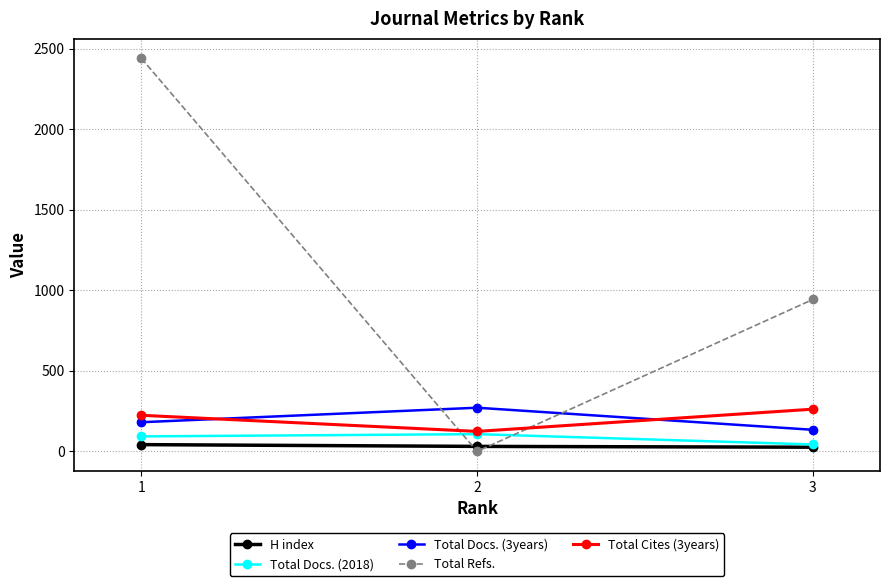

Is the value of H index at 2 greater than the value of Total Docs. (2018) at 1?

No